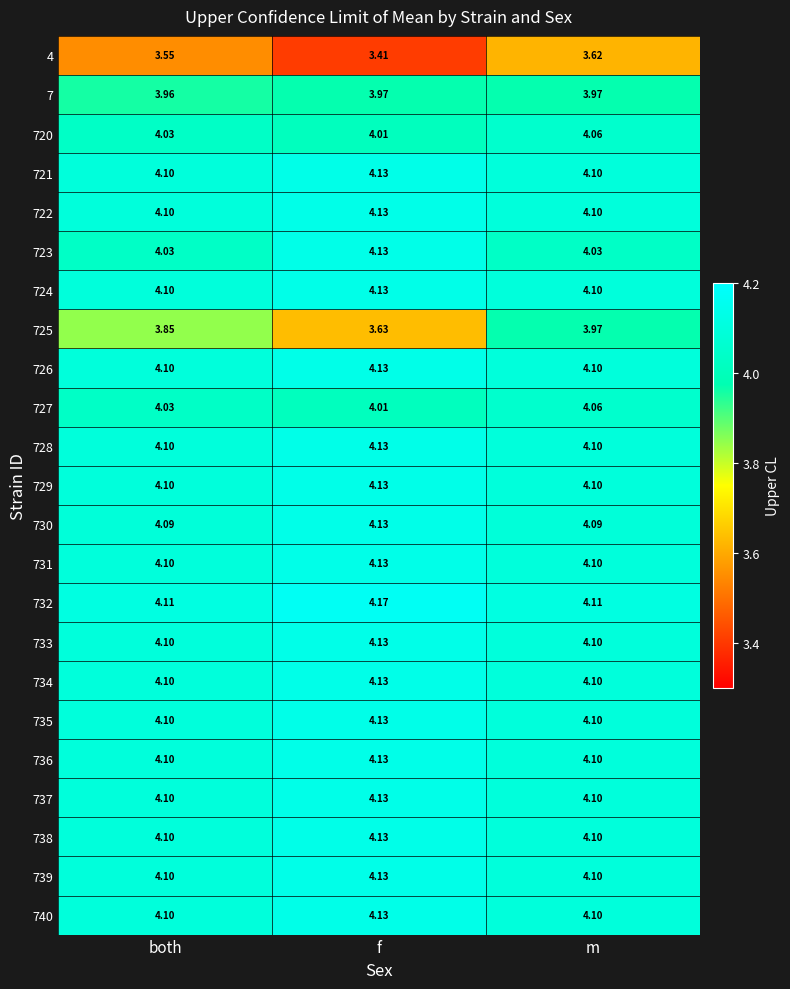

Is the value of 739 at f greater than the value of 722 at m?

Yes